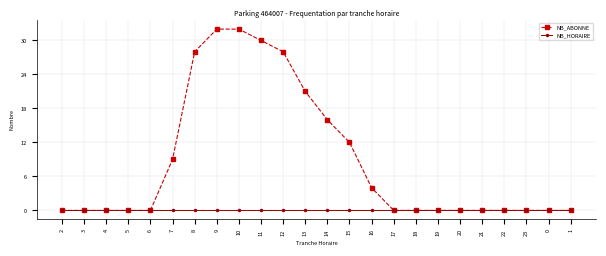

Count the number of categories in the chart.

24